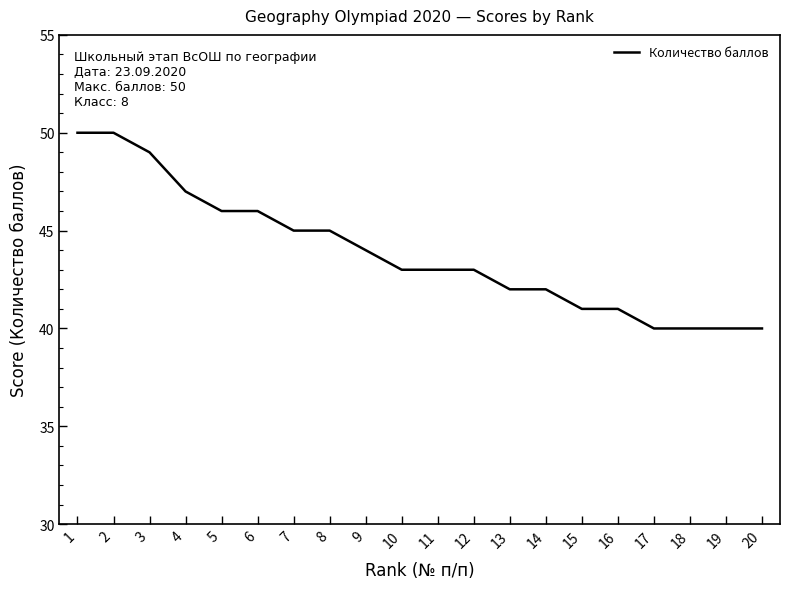

What is the smallest value displayed?

40